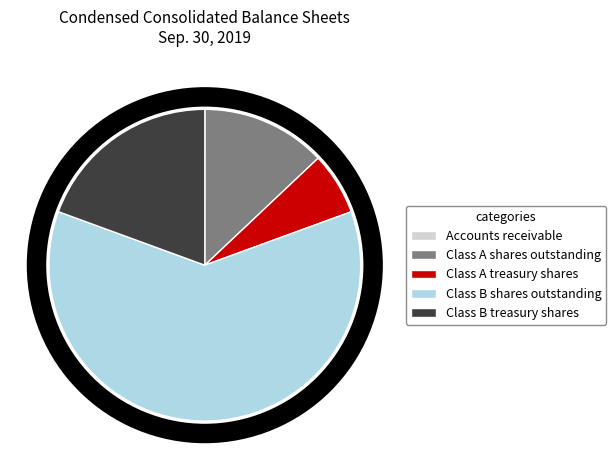

Does Class B shares outstanding account for over 50% of the chart?

Yes